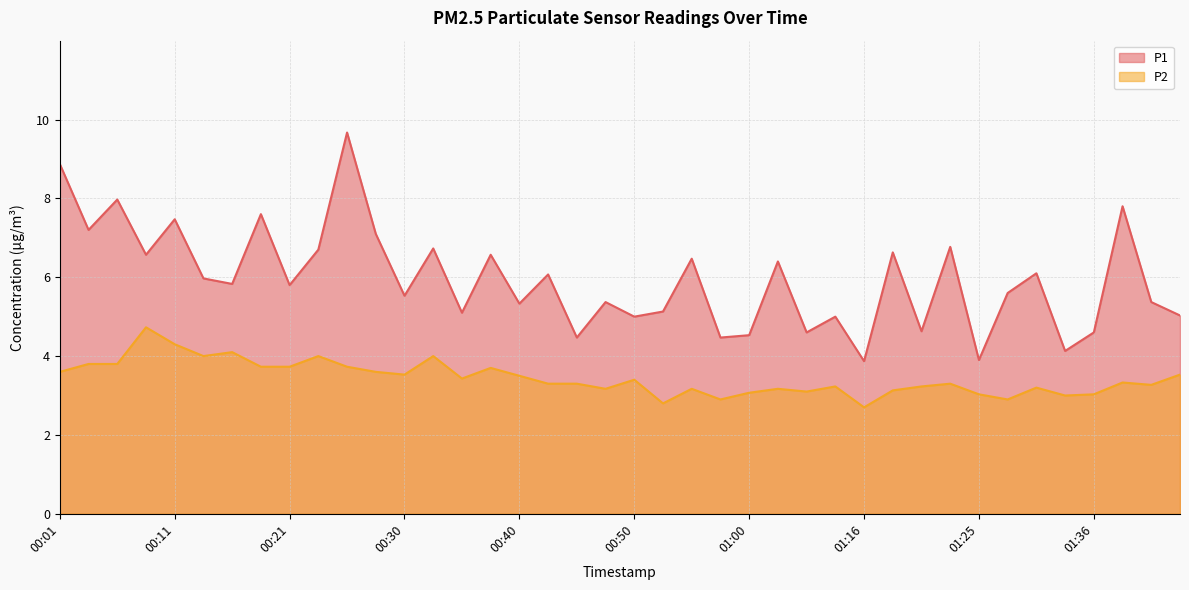

True or false: P2 and P1 intersect in this chart.

False